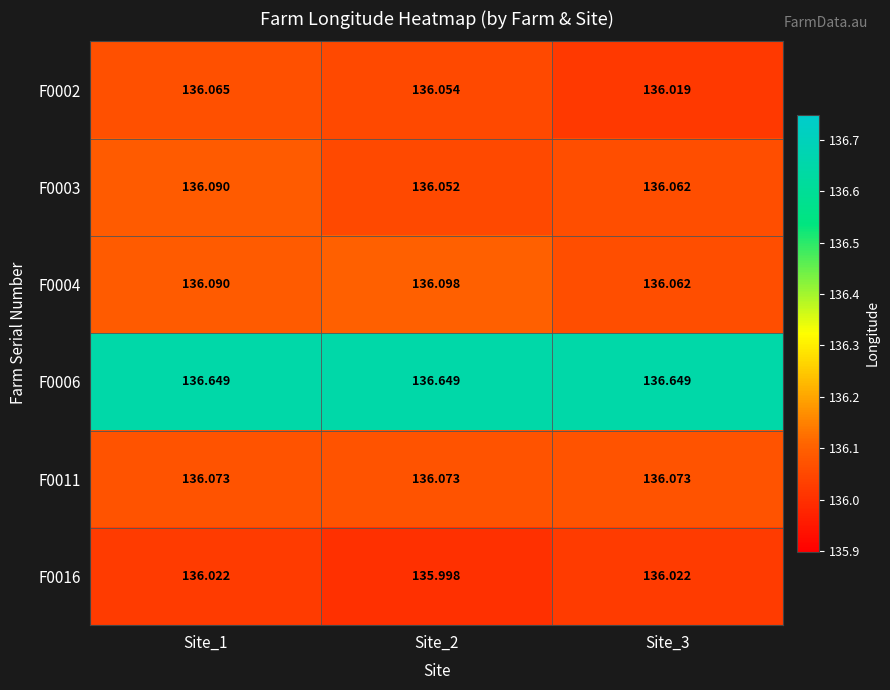

Is the value of F0016 at Site_1 greater than the value of F0011 at Site_1?

No